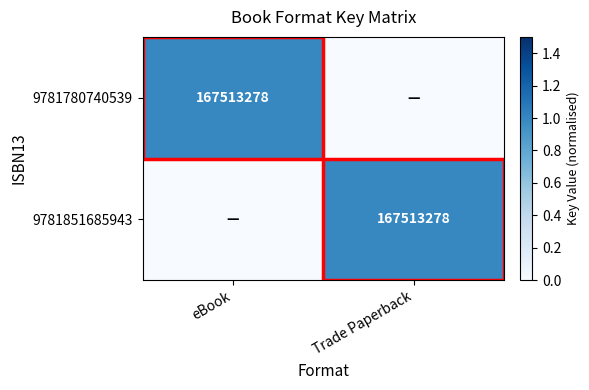

What is the greatest value displayed?

1